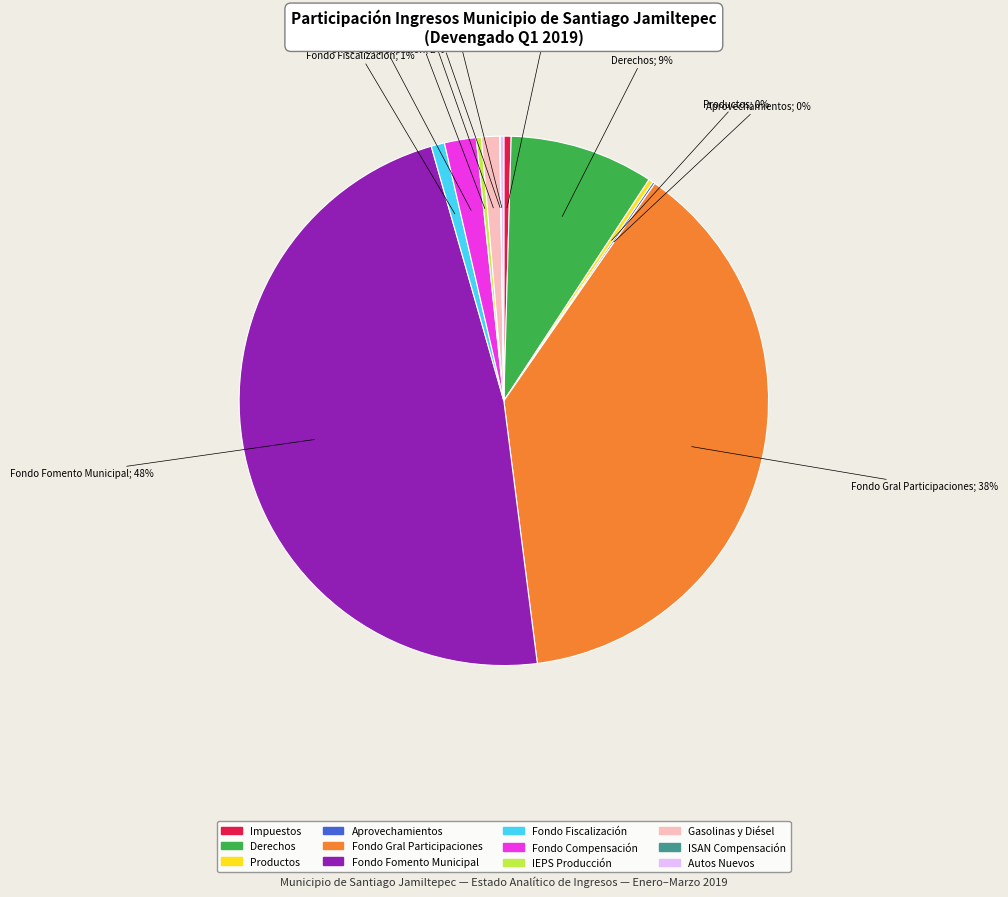

To the nearest percent, what is the difference between the largest and smallest slice percentages?

48%